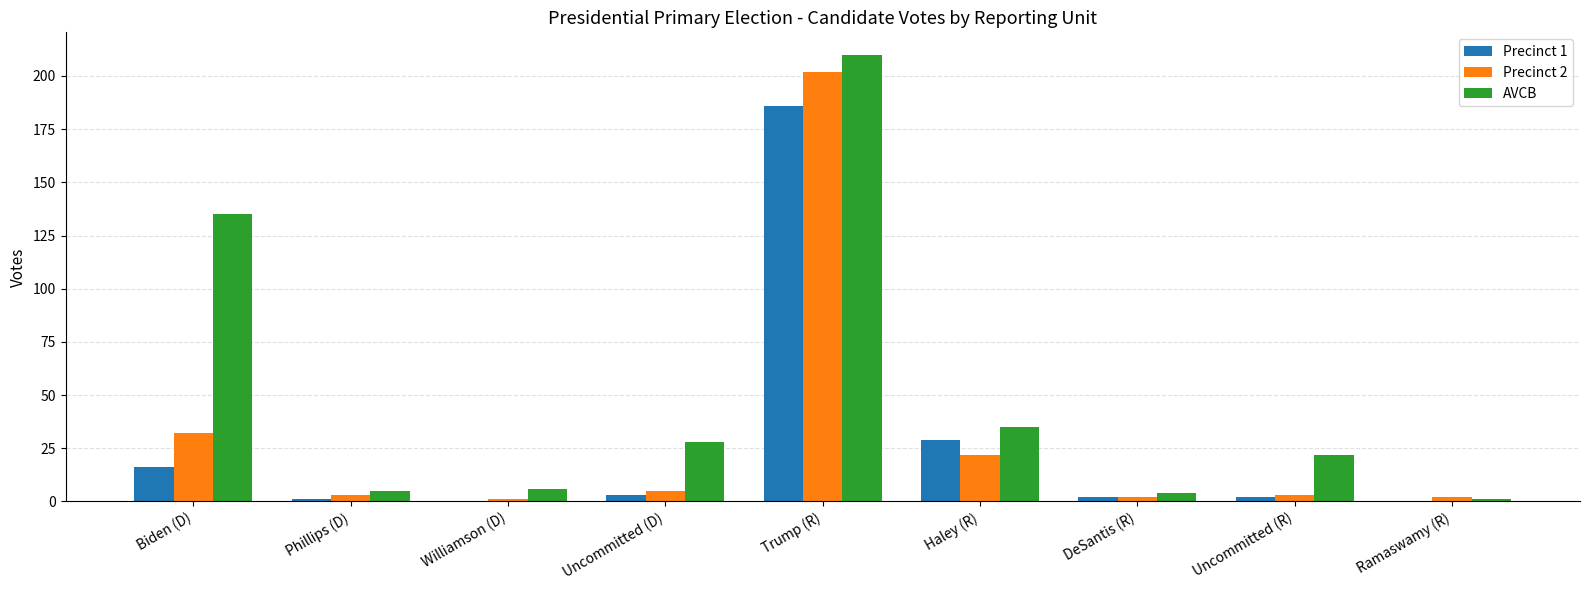

Which category has the highest value in the AVCB series?

Trump (R)